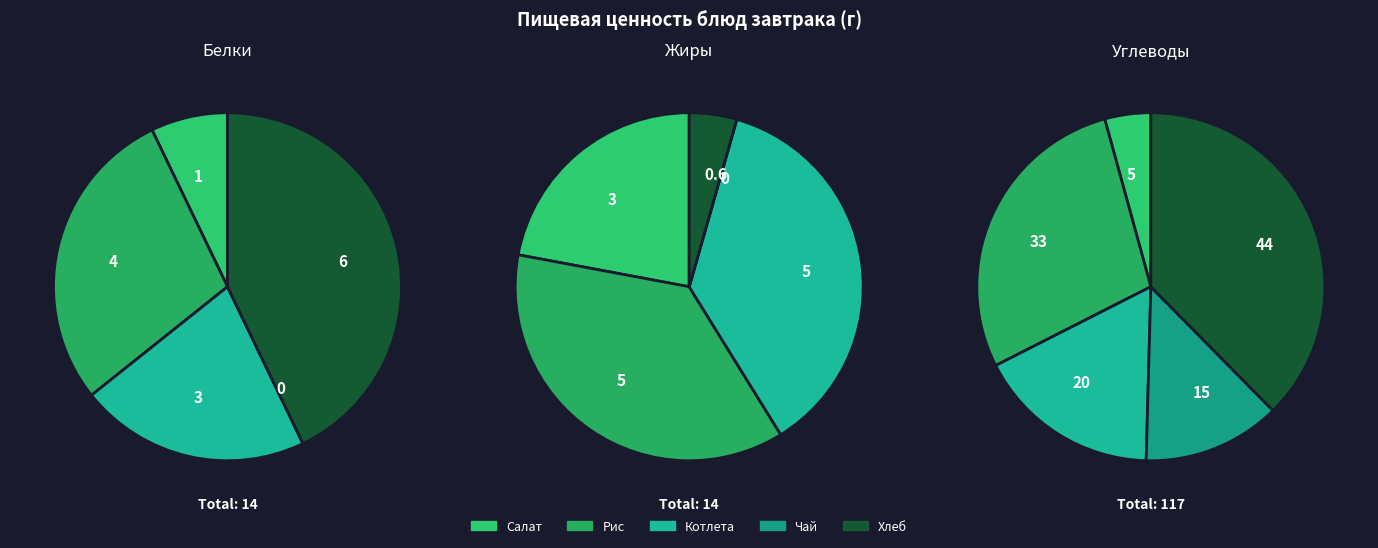

Which series has the largest range (max minus min)?

Углеводы